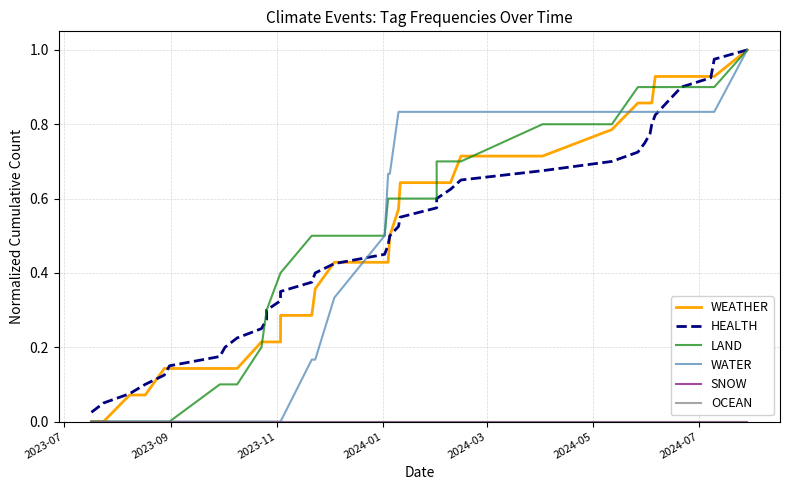

Does the chart have visible grid lines?

Yes